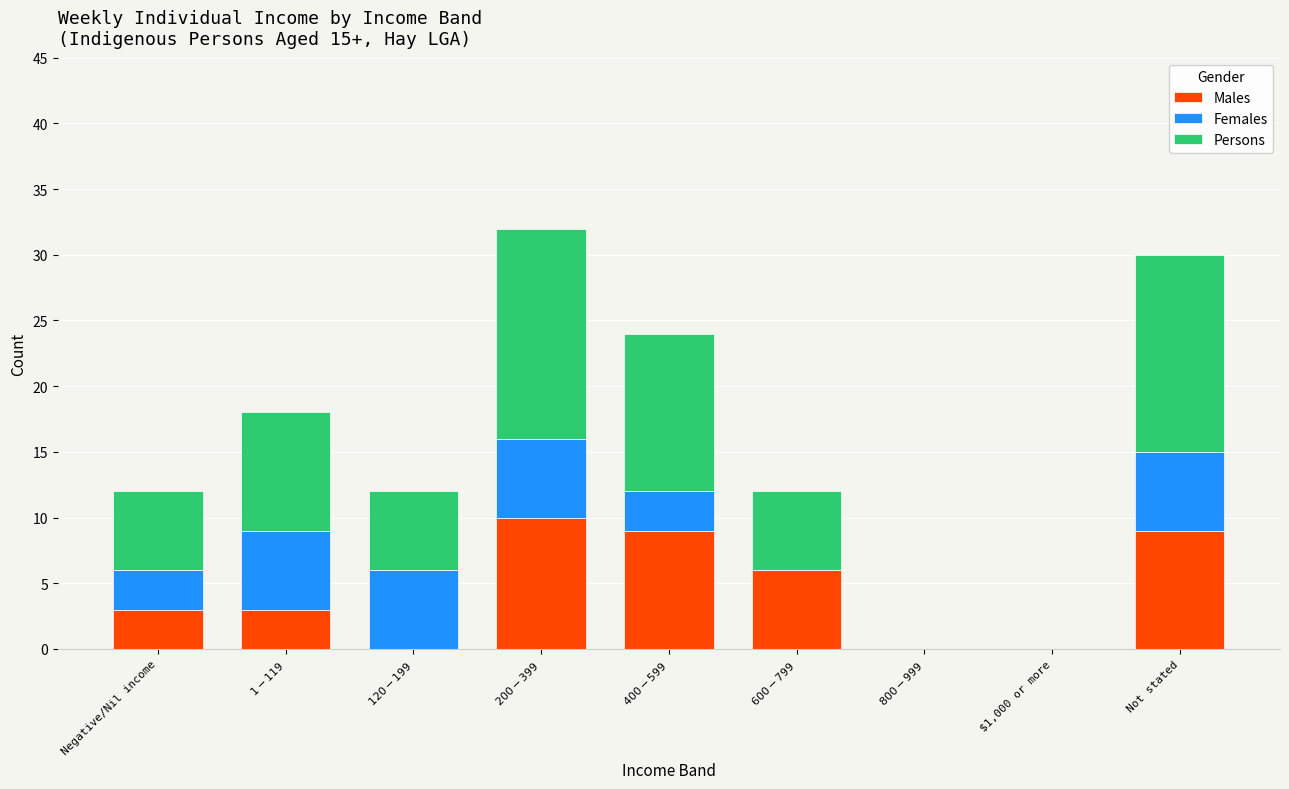

What is the total value across all series at Not stated?

30